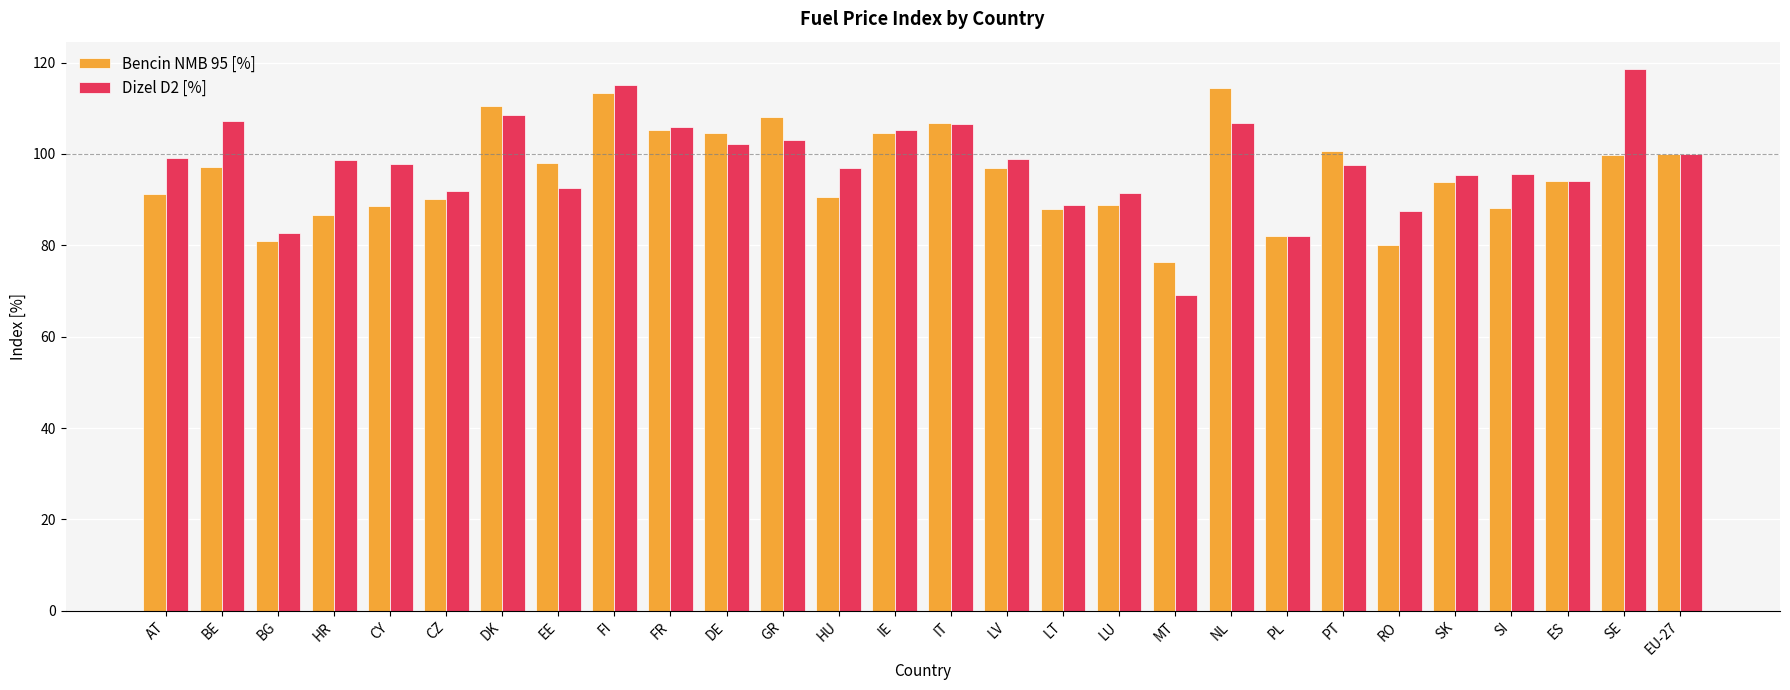

What is the sum of all Bencin NMB 95 [%] values?

2679.6